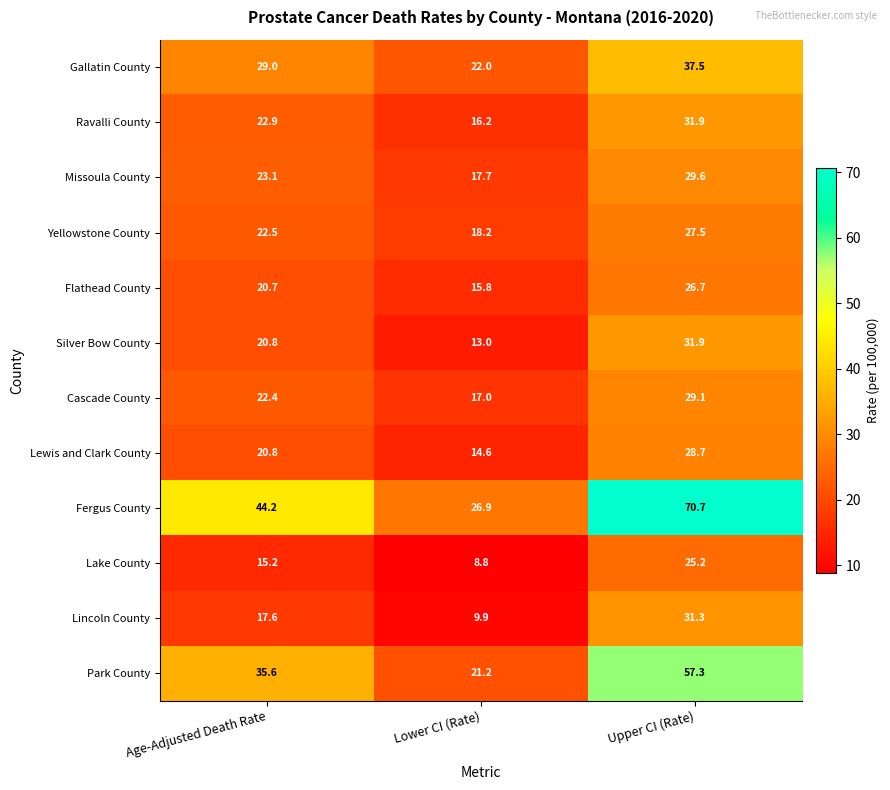

The value of Silver Bow County at Age-Adjusted Death Rate is 20.8. True or false?

True